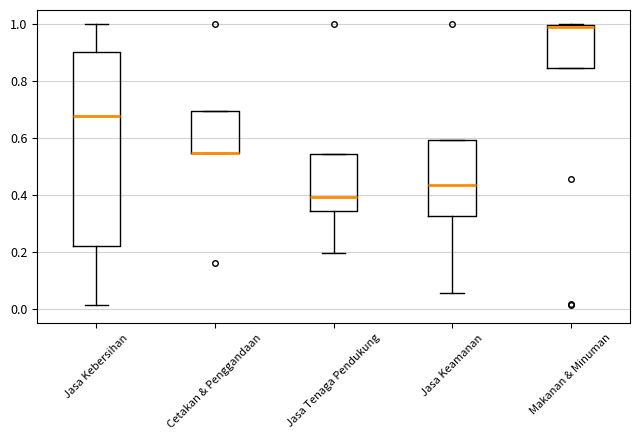

Comparing the boxes themselves (not the whiskers), which one is the tallest?

Jasa Kebersihan